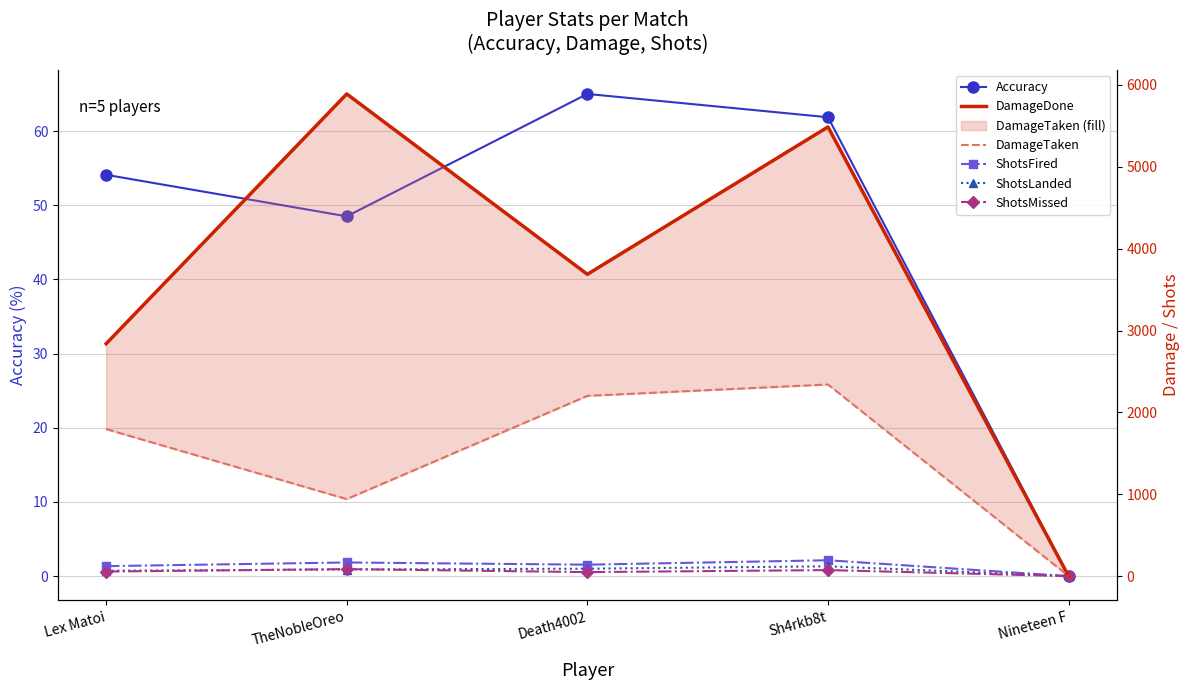

Does the chart have visible grid lines?

Yes